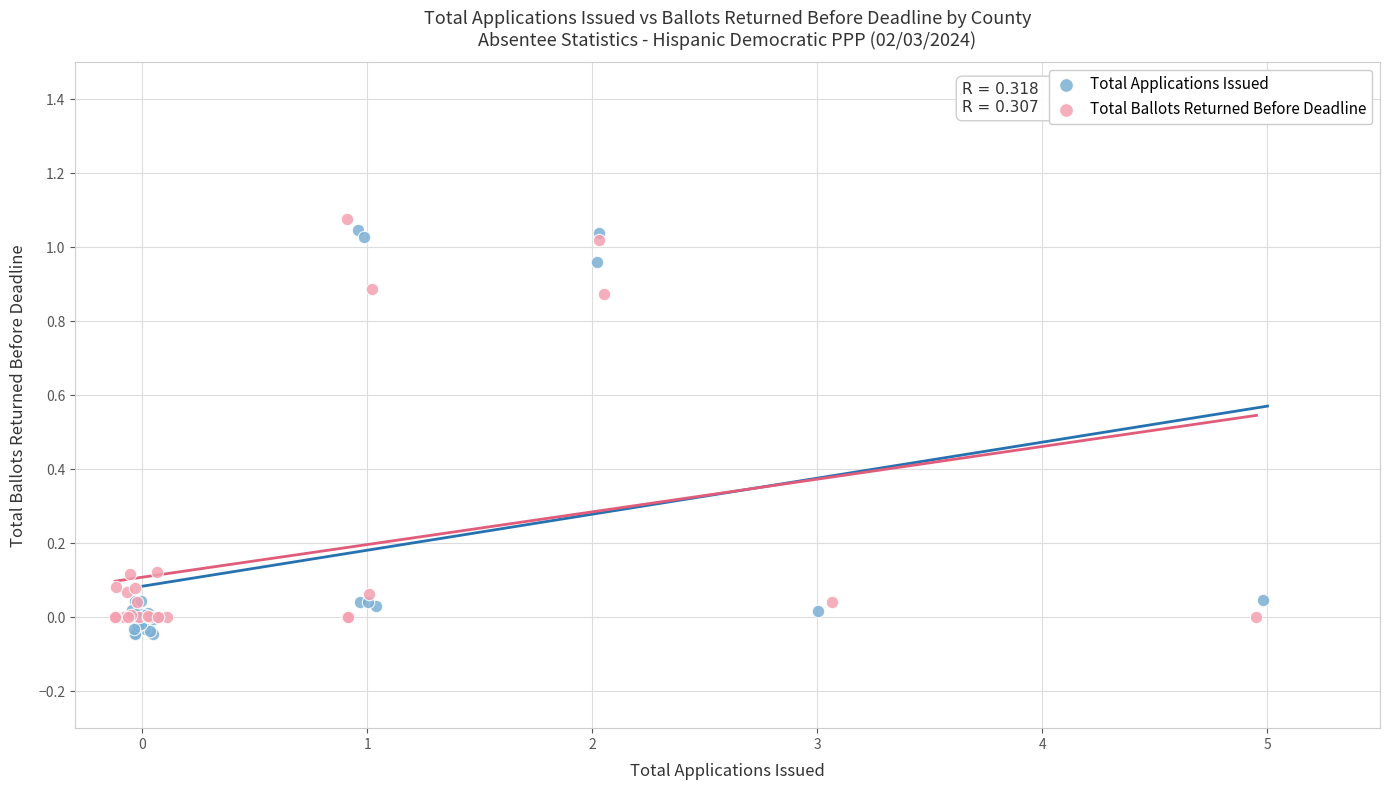

Which series has the largest Y range (max minus min)?

Total Applications Issued